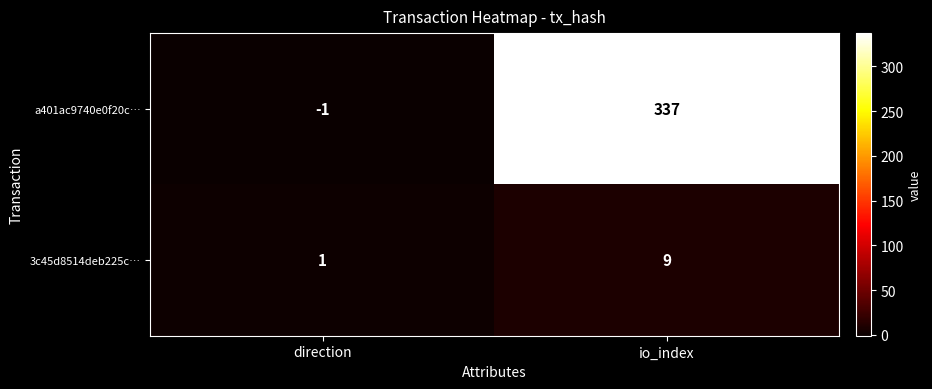

At which category is the sum across all series the highest?

io_index